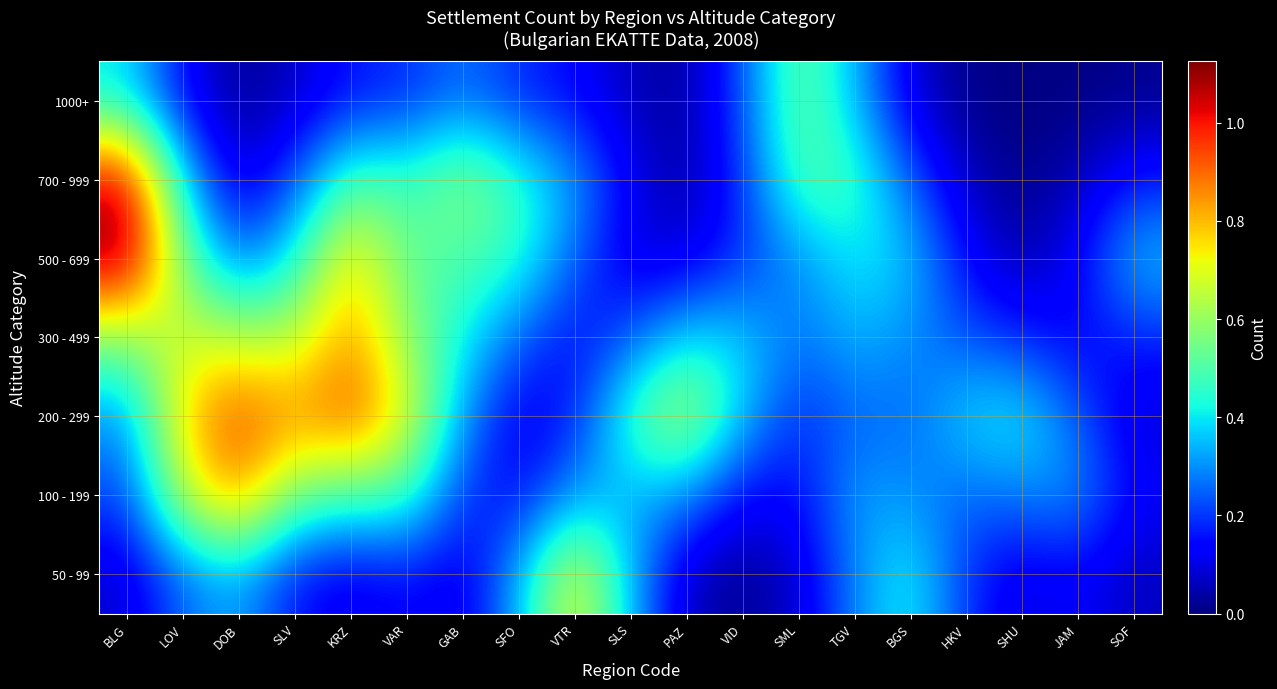

Reading right to left, what are all the values shown in this chart?

50 - 99: SOF=0.1	JAM=0.1	SHU=0.1	HKV=0.2	BGS=0.4	TGV=0.3	SML=0.1	VID=0.0	PAZ=0.1	SLS=0.4	VTR=0.7	SFO=0.3	GAB=0.1	VAR=0.1	KRZ=0.1	SLV=0.2	DOB=0.3	LOV=0.3	BLG=0.1
100 - 199: SOF=0.1	JAM=0.3	SHU=0.3	HKV=0.2	BGS=0.3	TGV=0.3	SML=0.1	VID=0.1	PAZ=0.3	SLS=0.3	VTR=0.3	SFO=0.1	GAB=0.2	VAR=0.5	KRZ=0.5	SLV=0.5	DOB=0.9	LOV=0.7	BLG=0.2
200 - 299: SOF=0.1	JAM=0.2	SHU=0.4	HKV=0.4	BGS=0.3	TGV=0.3	SML=0.2	VID=0.4	PAZ=0.7	SLS=0.5	VTR=0.2	SFO=0.1	GAB=0.3	VAR=0.7	KRZ=0.9	SLV=0.8	DOB=1.0	LOV=0.8	BLG=0.3
300 - 499: SOF=0.2	JAM=0.1	SHU=0.2	HKV=0.2	BGS=0.3	TGV=0.3	SML=0.3	VID=0.4	PAZ=0.4	SLS=0.2	VTR=0.1	SFO=0.3	GAB=0.4	VAR=0.6	KRZ=0.9	SLV=0.6	DOB=0.7	LOV=0.7	BLG=0.6
500 - 699: SOF=0.4	JAM=0.1	SHU=0.0	HKV=0.1	BGS=0.4	TGV=0.4	SML=0.3	VID=0.2	PAZ=0.1	SLS=0.1	VTR=0.2	SFO=0.5	GAB=0.5	VAR=0.5	KRZ=0.8	SLV=0.4	DOB=0.3	LOV=0.5	BLG=1.1
700 - 999: SOF=0.2	JAM=0.1	SHU=0.0	HKV=0.1	BGS=0.2	TGV=0.5	SML=0.5	VID=0.2	PAZ=0.0	SLS=0.1	VTR=0.3	SFO=0.5	GAB=0.6	VAR=0.5	KRZ=0.5	SLV=0.2	DOB=0.1	LOV=0.4	BLG=1.1
1000+: SOF=0.0	JAM=0.0	SHU=0.0	HKV=0.0	BGS=0.1	TGV=0.4	SML=0.5	VID=0.2	PAZ=0.0	SLS=0.1	VTR=0.1	SFO=0.2	GAB=0.3	VAR=0.2	KRZ=0.2	SLV=0.1	DOB=0.0	LOV=0.1	BLG=0.4